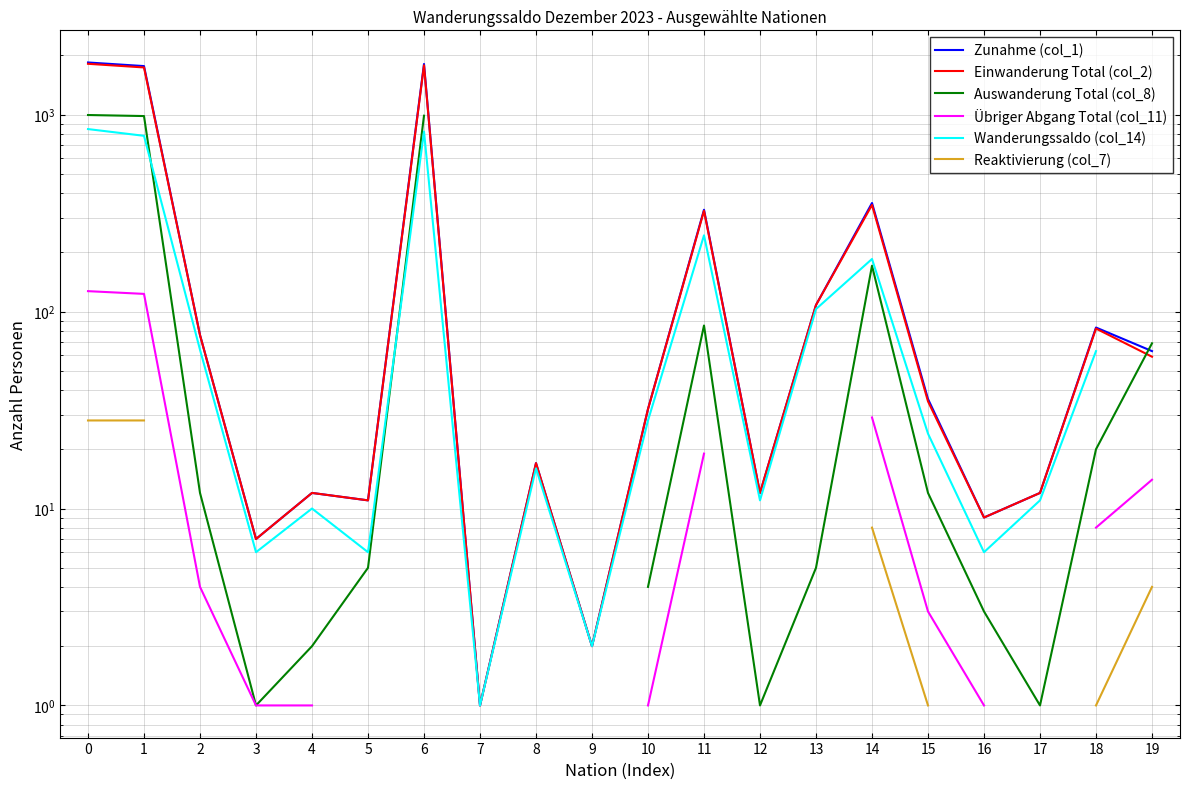

What is the value of the Wanderungssaldo (col_14) point at the 3rd from the left?

64.0